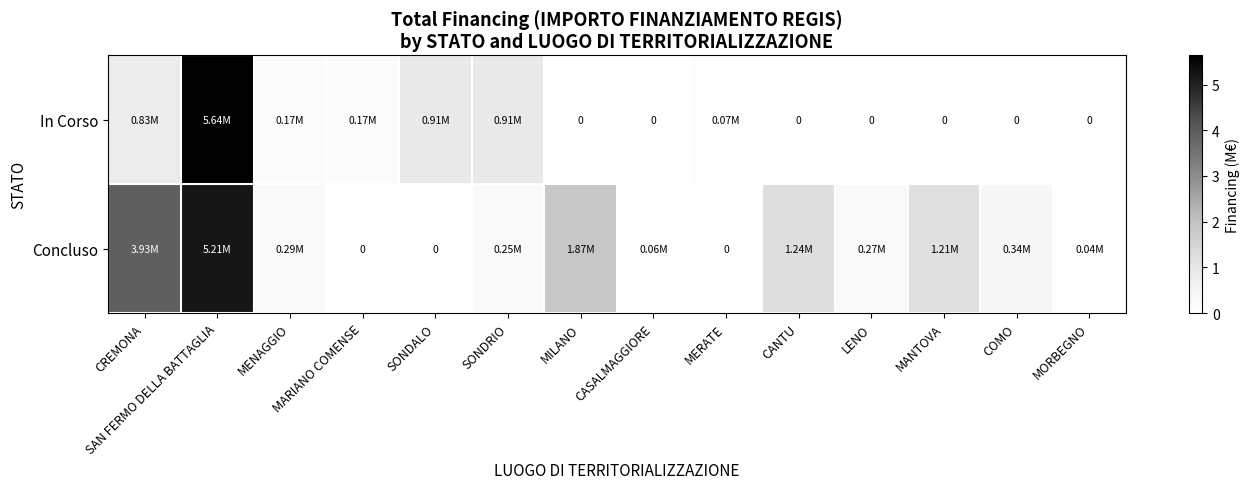

How many values in In Corso are above zero?

7